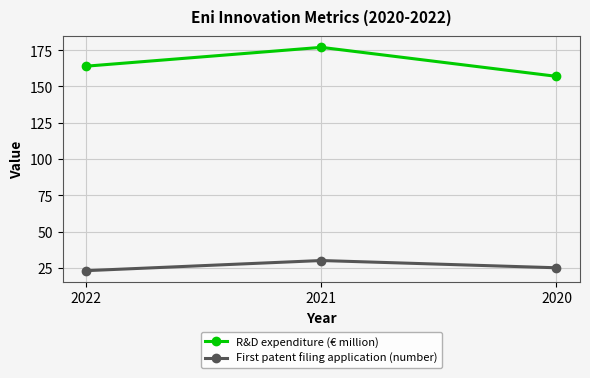

Reading left to right, what are all the values shown in this chart?

R&D expenditure (€ million): 2022=164	2021=177	2020=157
First patent filing application (number): 2022=23	2021=30	2020=25